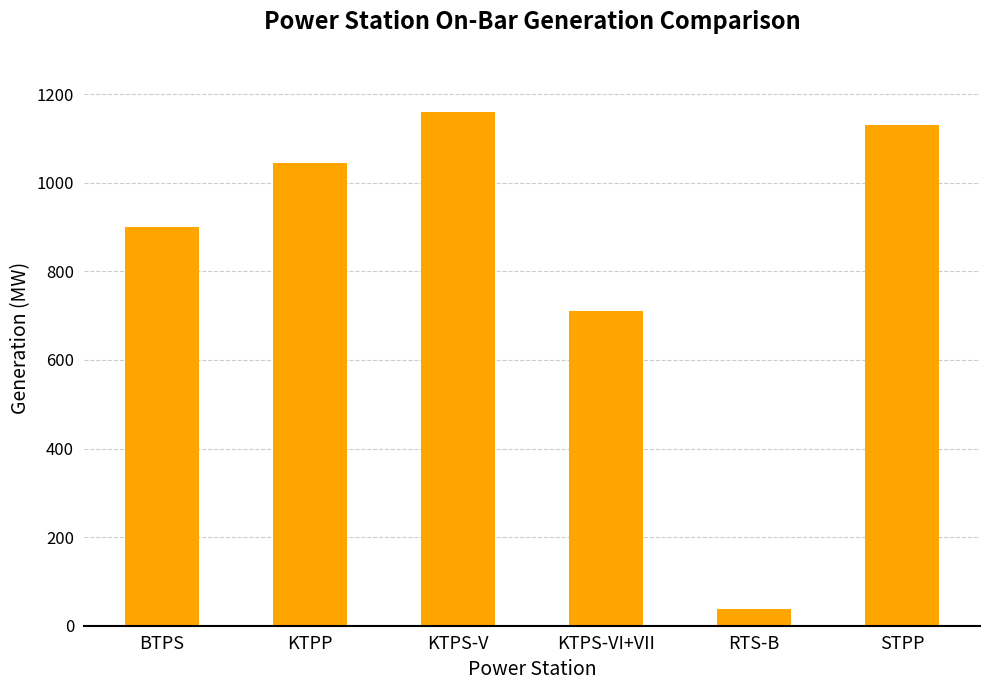

The value at STPP is 1131. True or false?

True